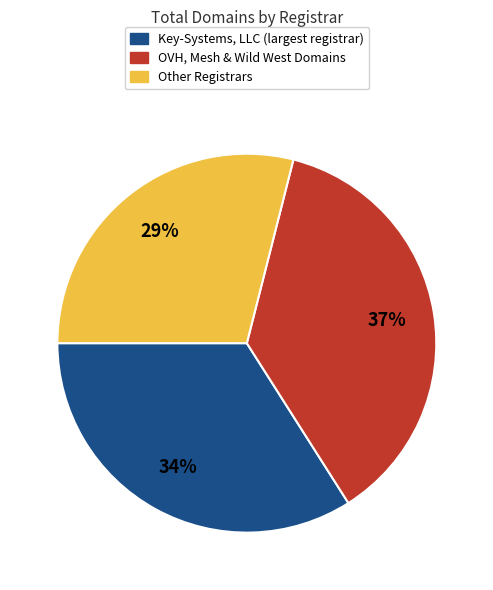

How many slices are in this pie chart?

3